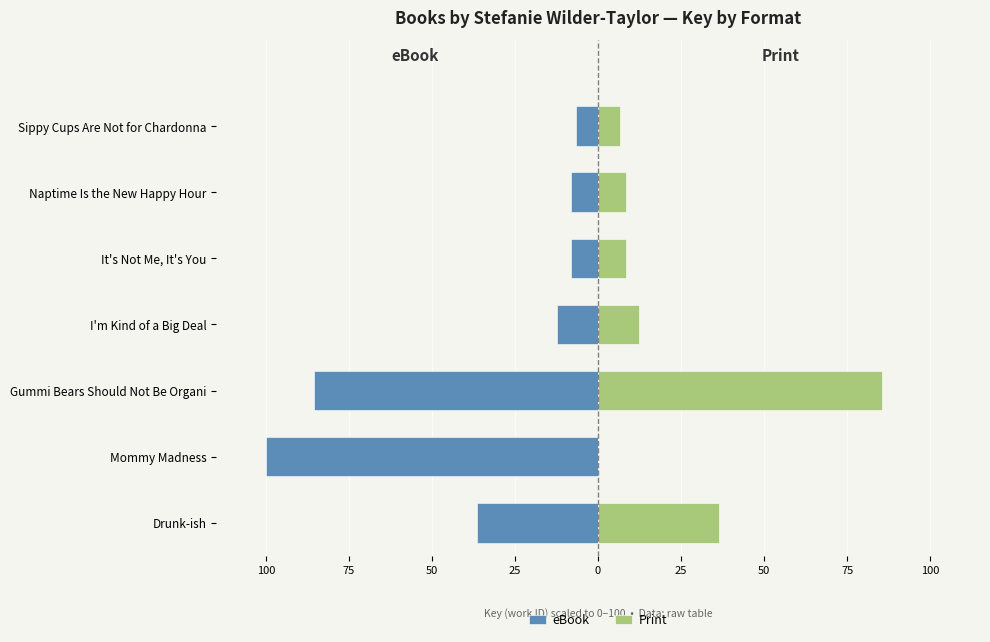

The value of eBook at I'm Kind of a Big Deal is -12.4. True or false?

True